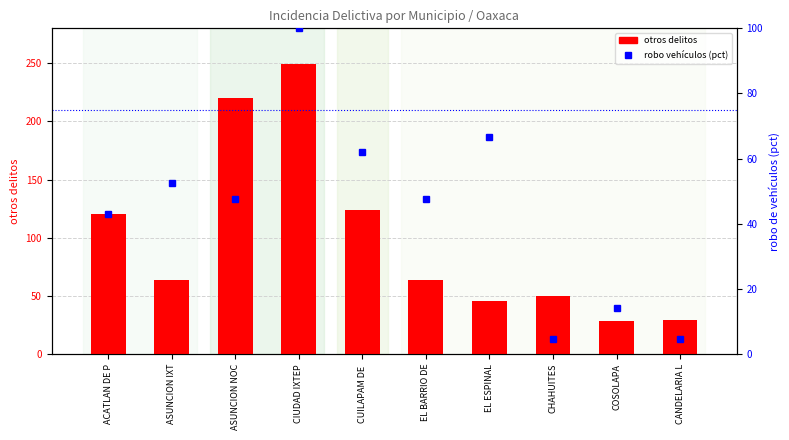

Is it true that otros delitos equals 26.6 at CHAHUITES?

False